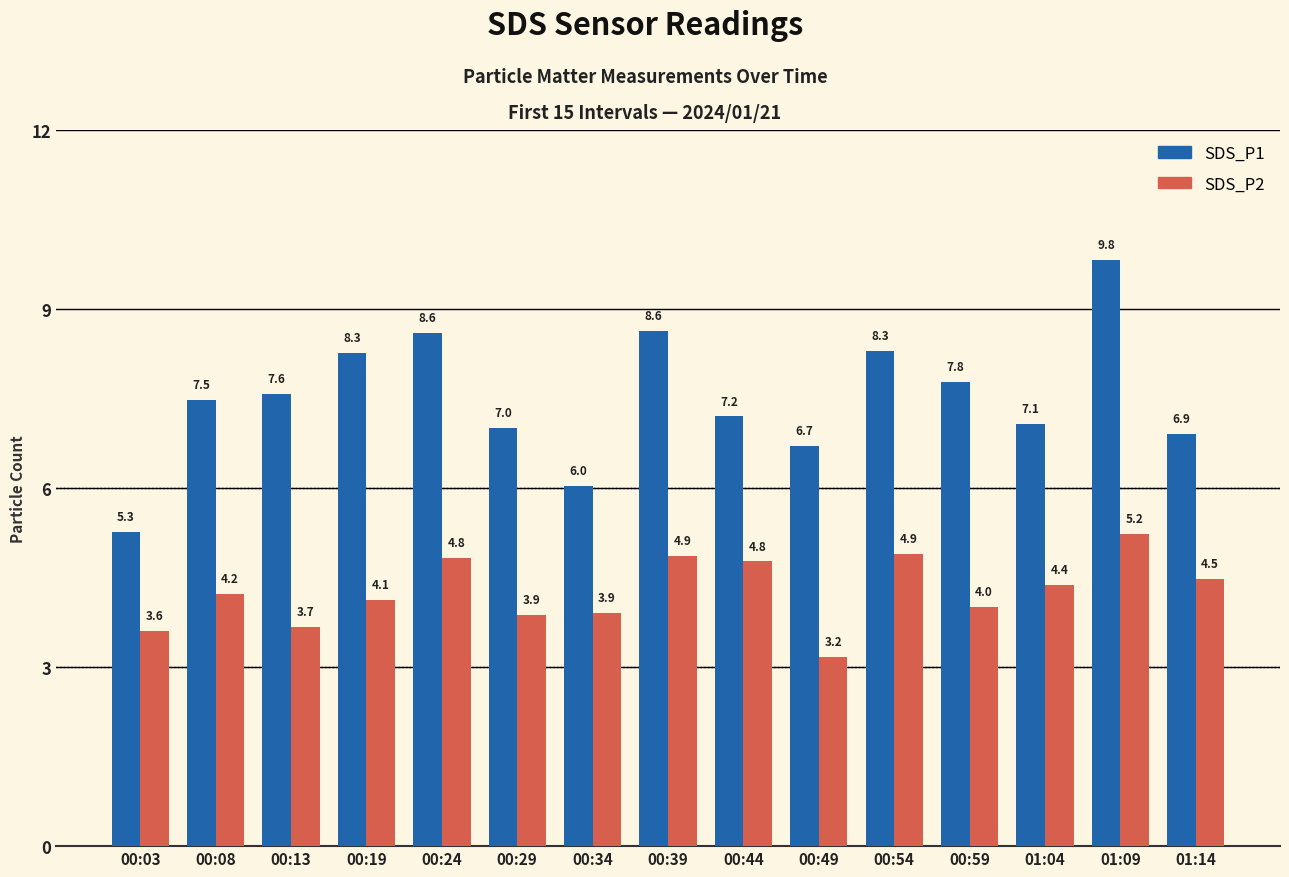

What is the minimum value for SDS_P1?

5.3